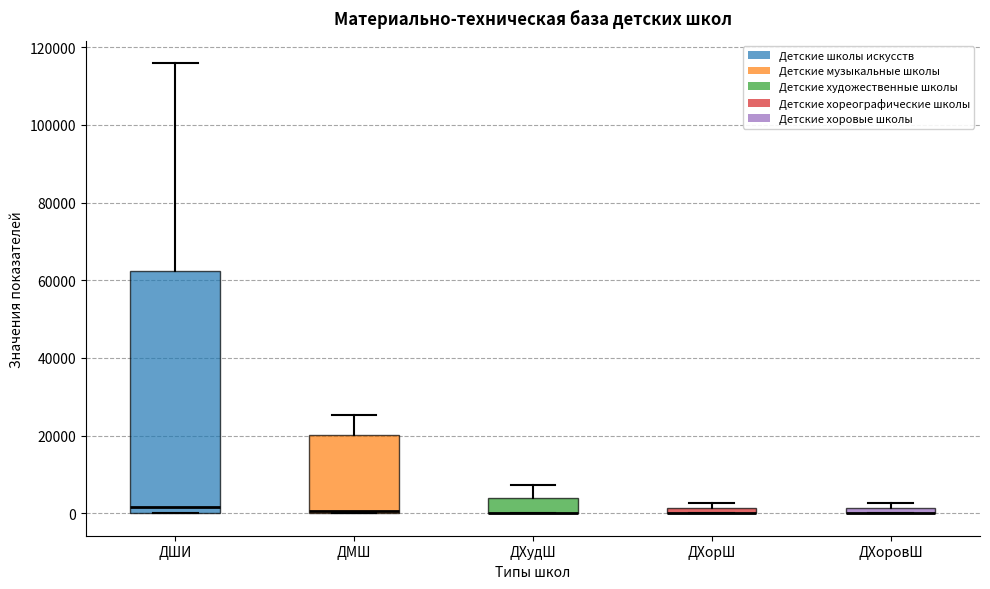

Where does the median line of the box for ДШИ sit on the y-axis? The values are not printed on the chart, so give them approximately, as read against the axis.

2000